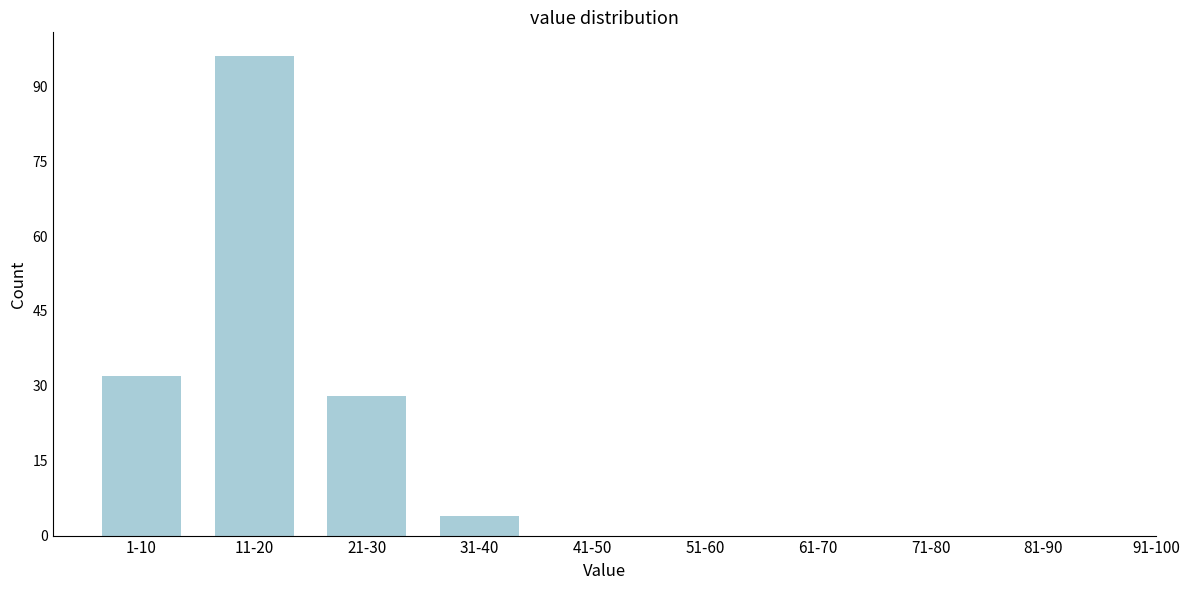

Reading right to left, extract all data points from this chart.

81-90=0	71-80=0	61-70=0	51-60=0	41-50=0	31-40=4	21-30=28	11-20=96	1-10=32